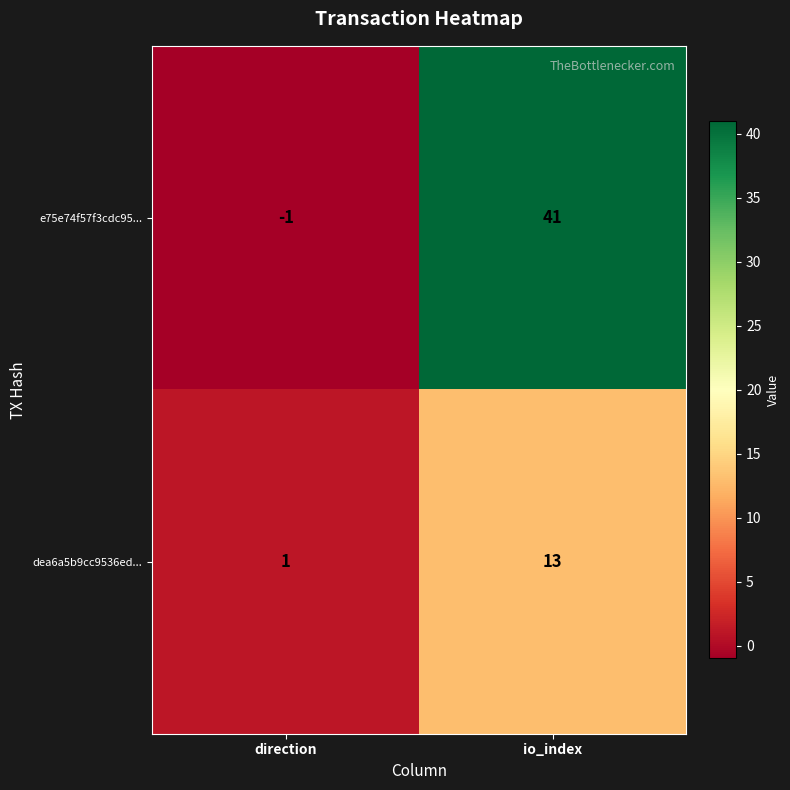

Which label corresponds to the largest value in the chart?

io_index